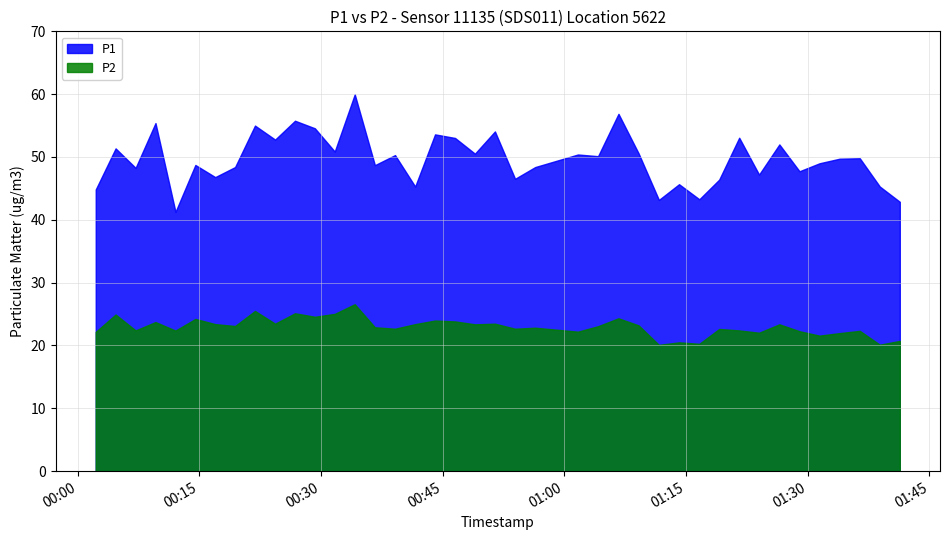

Does the chart display data point markers on the line(s)?

No